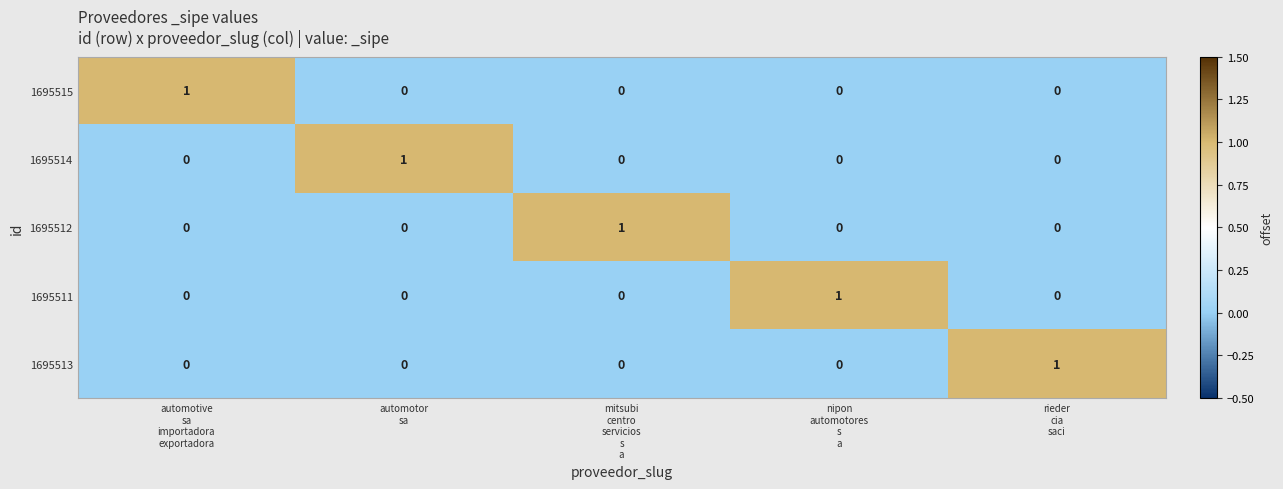

Reading left to right, what are all the values shown in this chart?

1695515: 1	0	0	0	0
1695514: 0	1	0	0	0
1695512: 0	0	1	0	0
1695511: 0	0	0	1	0
1695513: 0	0	0	0	1